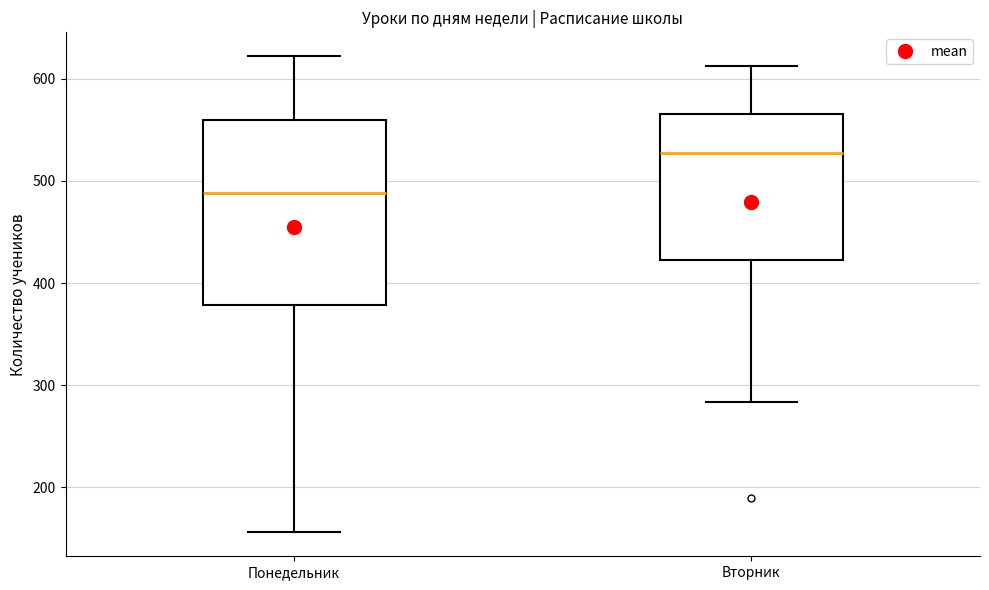

Reading left to right, transcribe this box plot: for each box, give where its median line is, the range the box spans, and where its two whiskers end, as read against the y-axis. The values are not printed on the chart, so give them approximately, as read against the axis.

Понедельник: median 490, box 380 to 560, whiskers 160 to 620
Вторник: median 530, box 420 to 570, whiskers 280 to 610